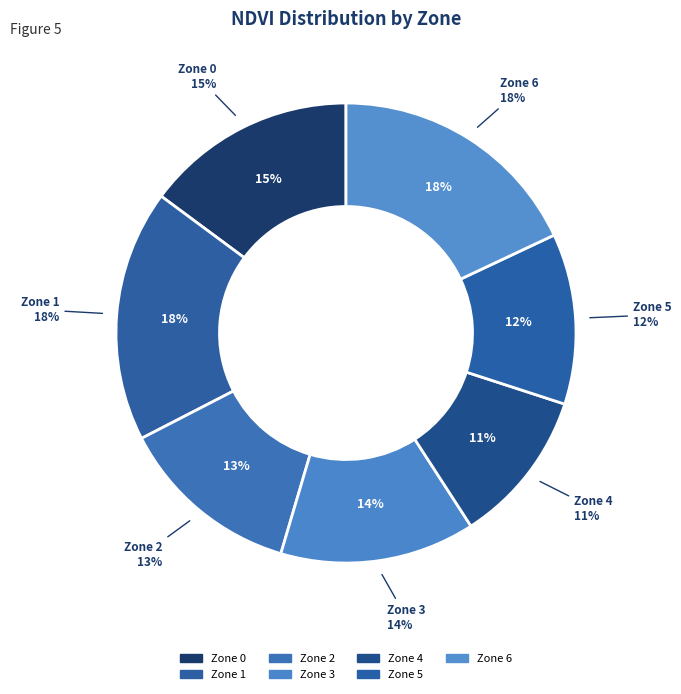

The Zone 5 slice represents 12% of the pie. True or false?

True